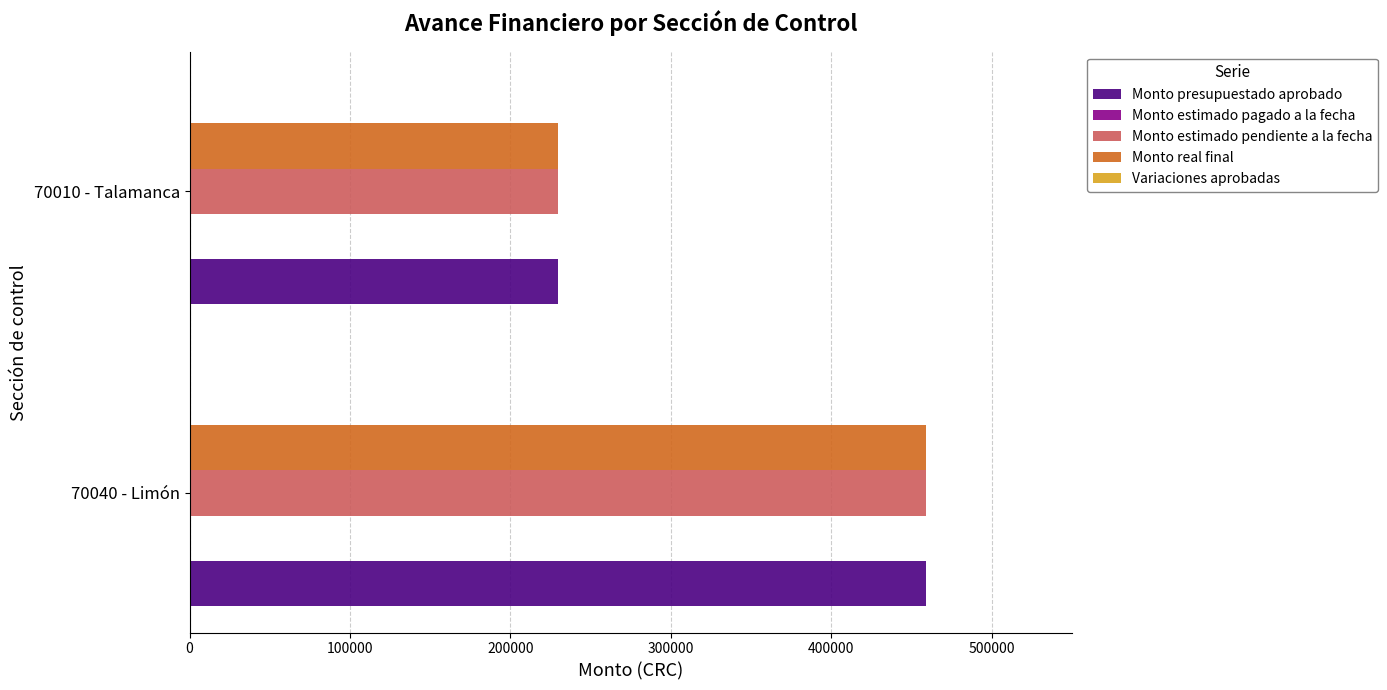

List the labels in order of Monto real final value, smallest first.

70010 - Talamanca, 70040 - Limón